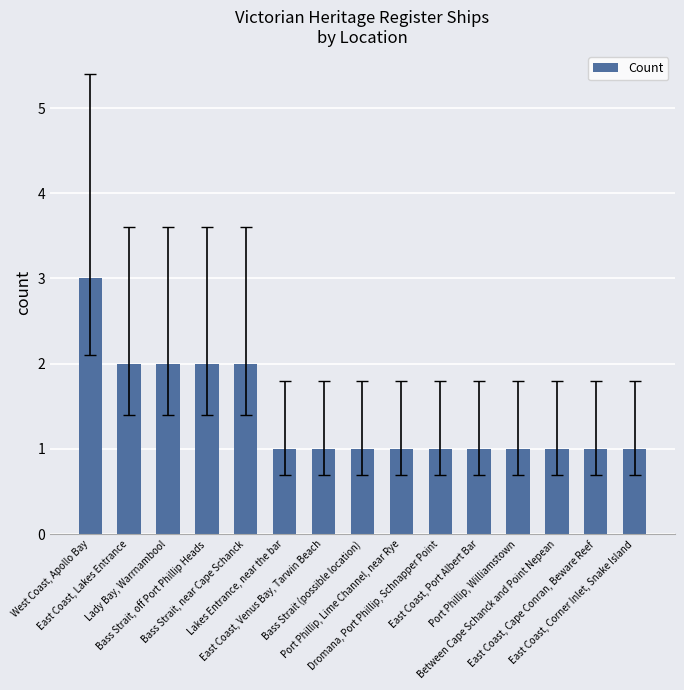

Is it true that the value at Bass Strait (possible location) is 1?

True